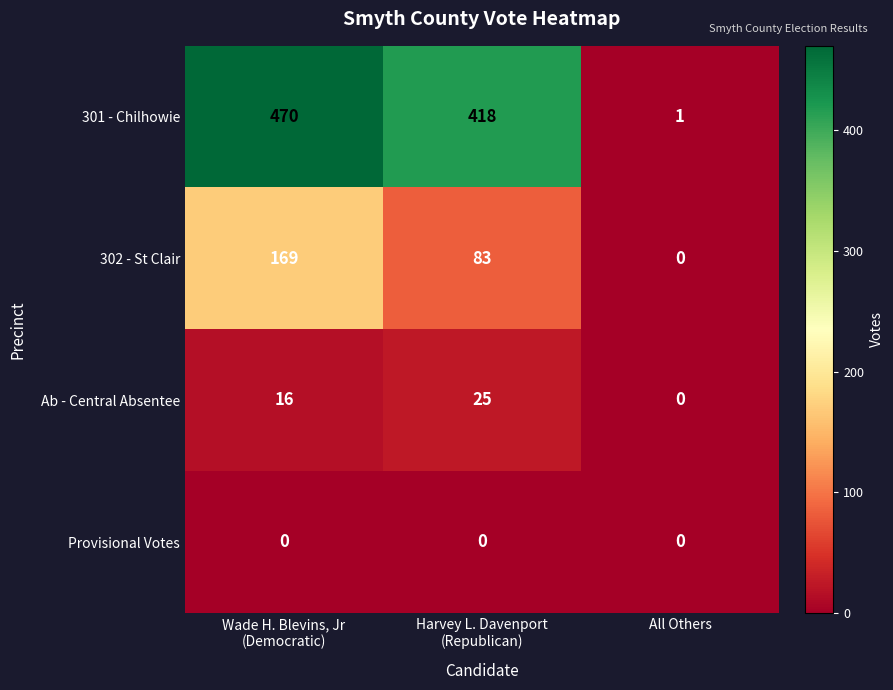

What is the greatest value displayed?

470